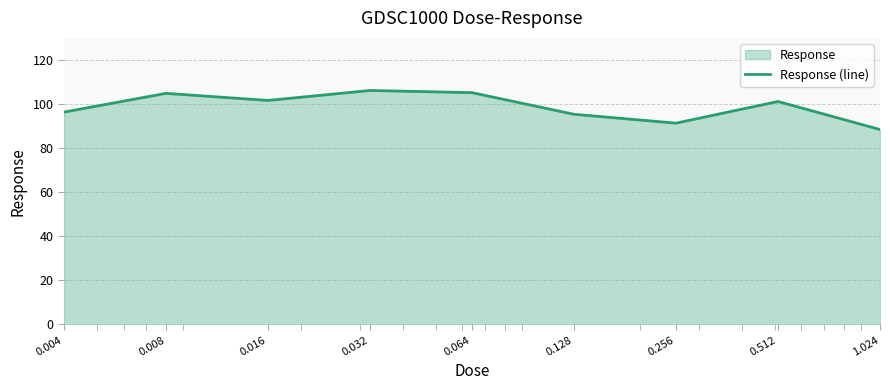

What is the label of the 7th point from the right?

0.016